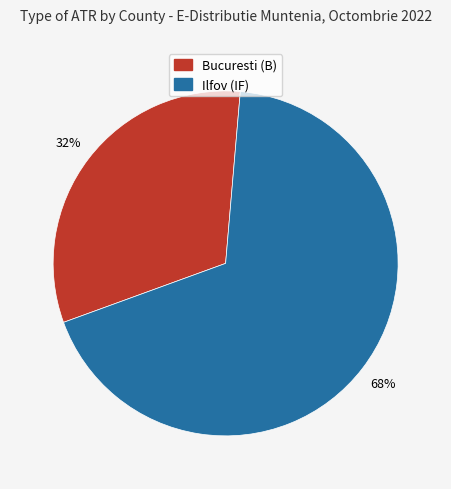

The Bucuresti (B) slice represents 17% of the pie. True or false?

False